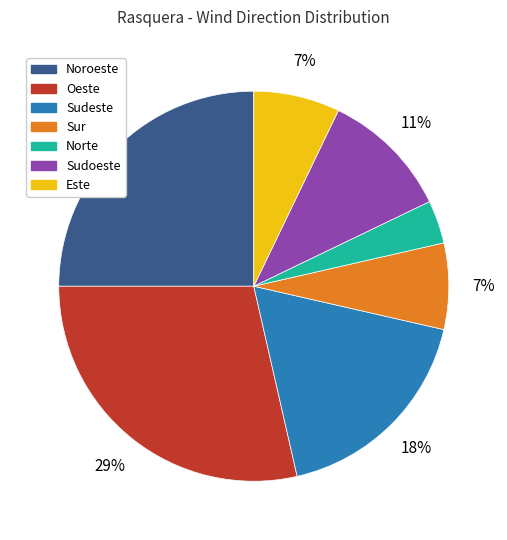

Is there any slice that represents more than half of the pie?

No